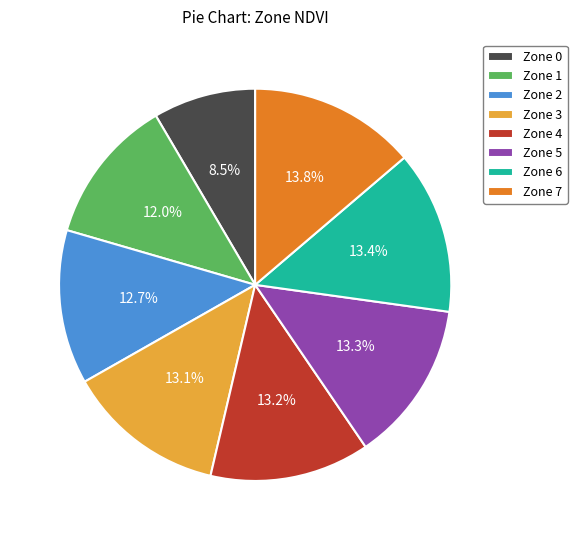

Which category has the smallest portion of the pie?

Zone 0